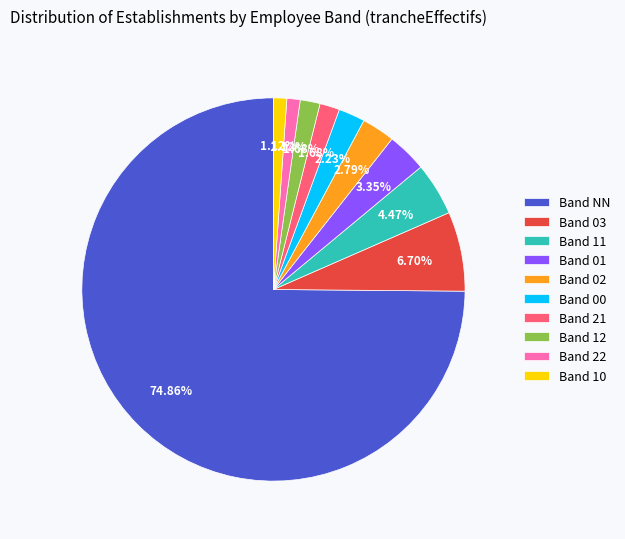

What is the largest slice in the pie chart?

Band NN